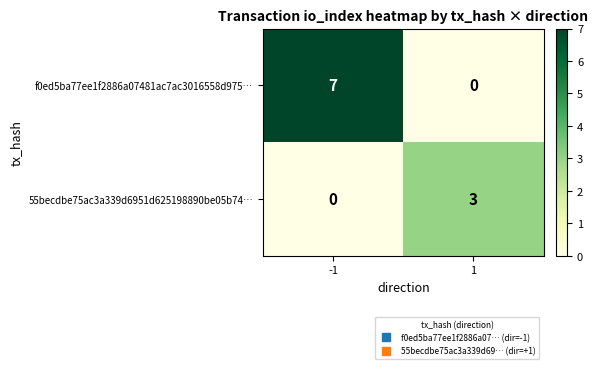

At how many categories does at least one series exceed 1?

2